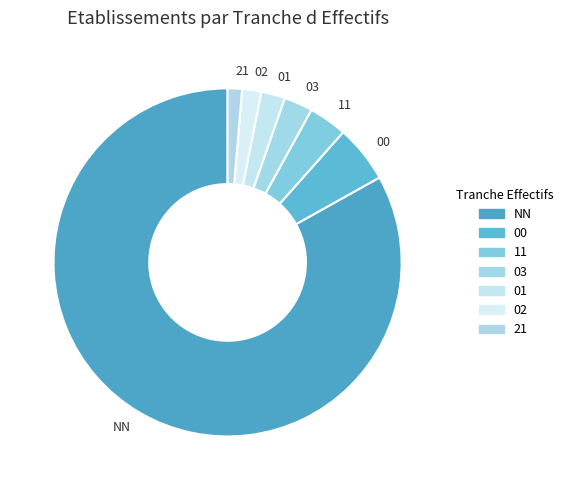

Between NN and 00, which is larger?

NN